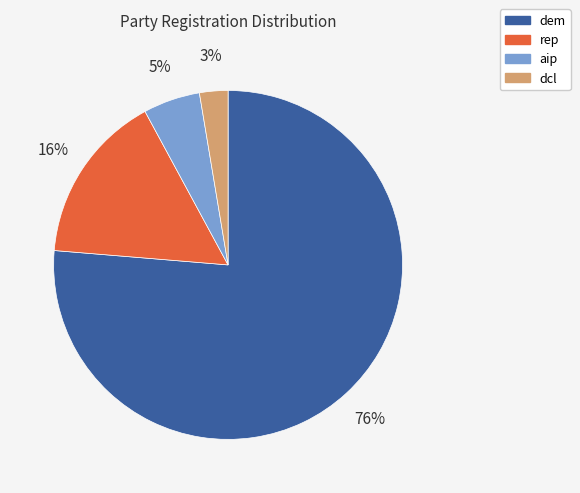

Combined, do rep and aip account for over 50%?

No